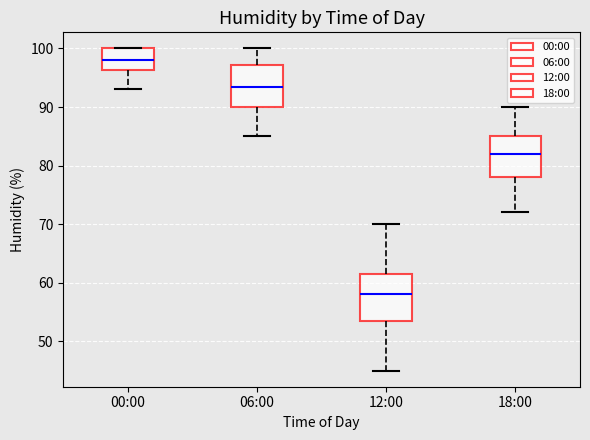

Where is the lower edge of the box for 00:00 on the y-axis? The values are not printed on the chart, so give them approximately, as read against the axis.

96